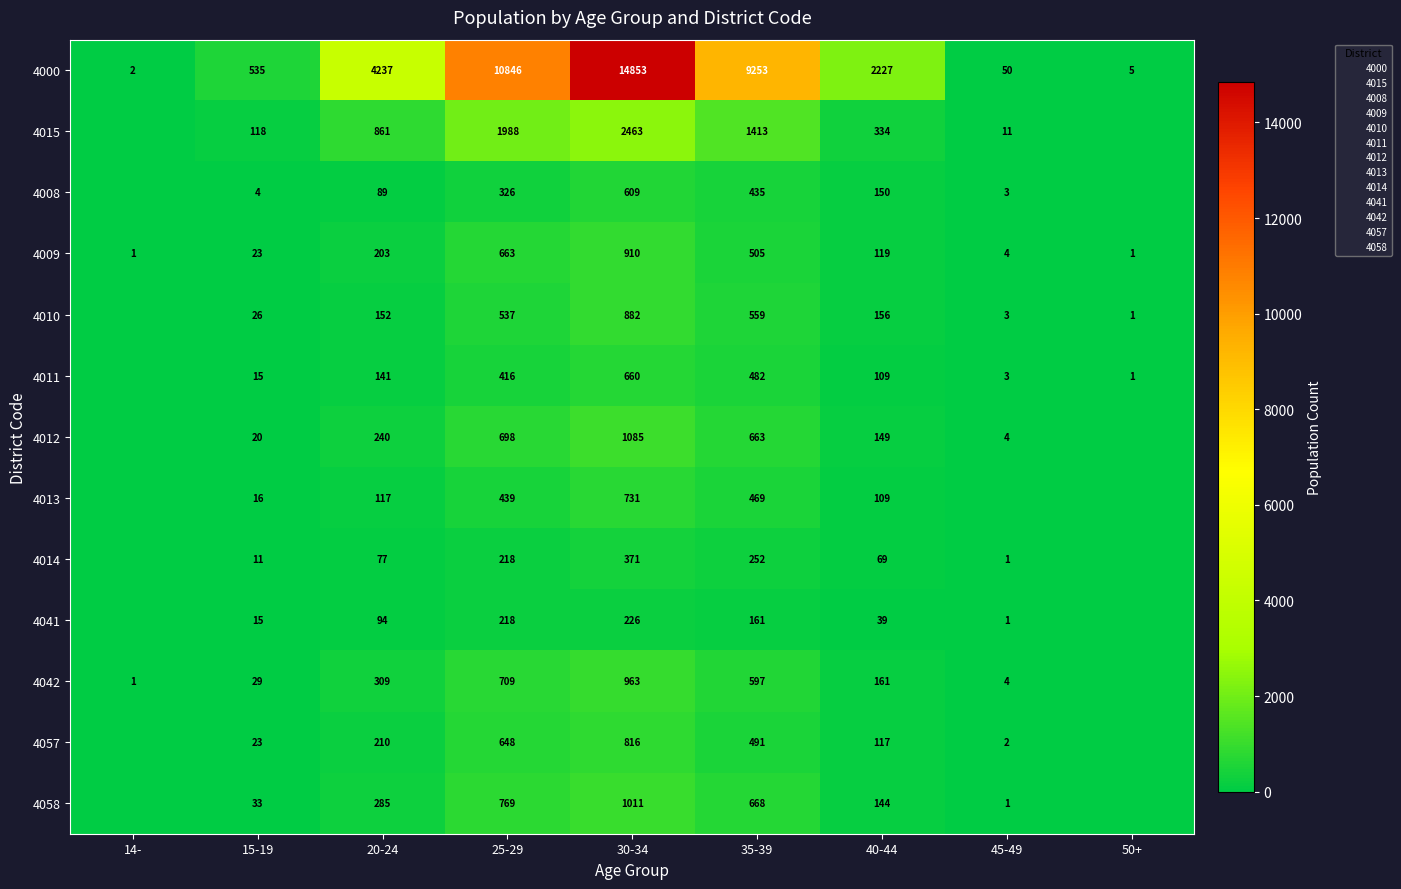

Between 14- and 25-29, which is larger?

25-29